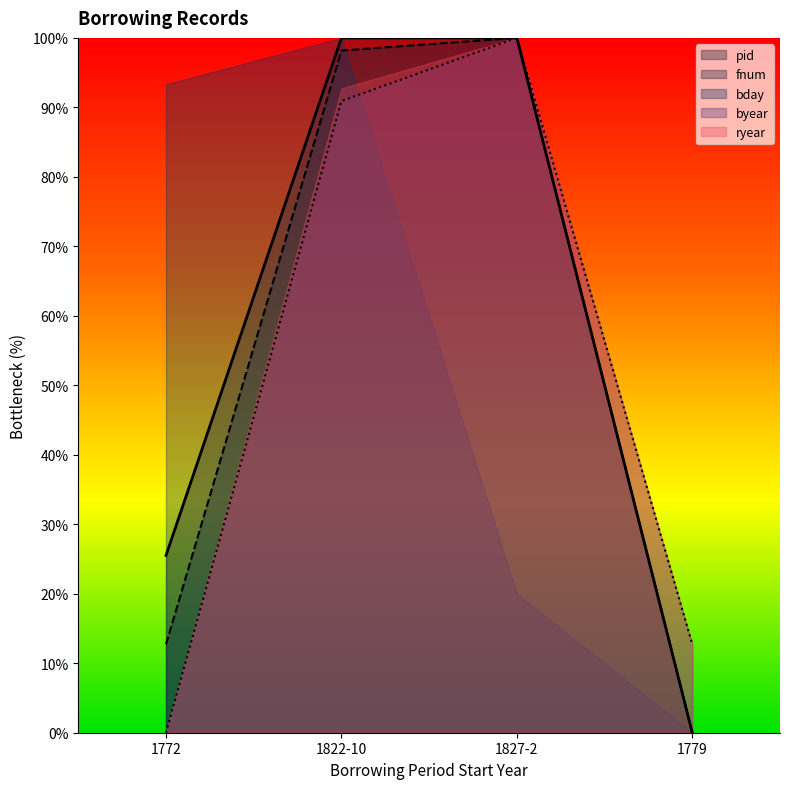

Does the chart have visible grid lines?

No